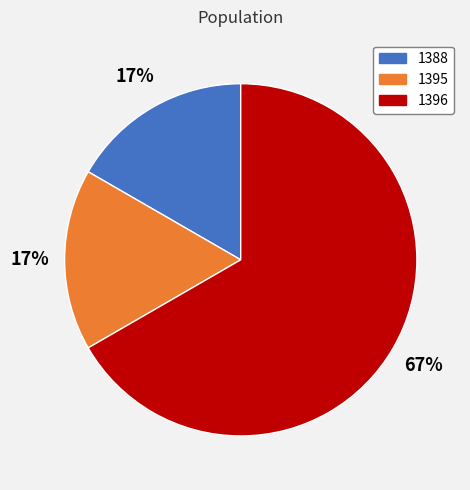

To the nearest percent, what is the difference between the 1388 and 1396 slice percentages?

50%